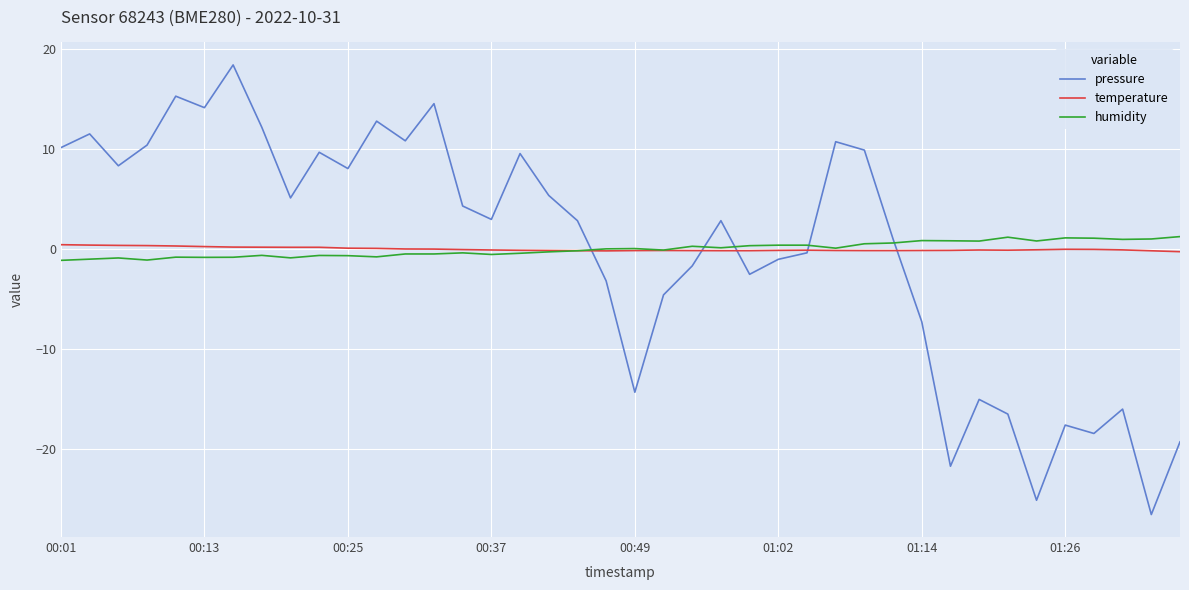

Which series has the largest range (max minus min)?

pressure